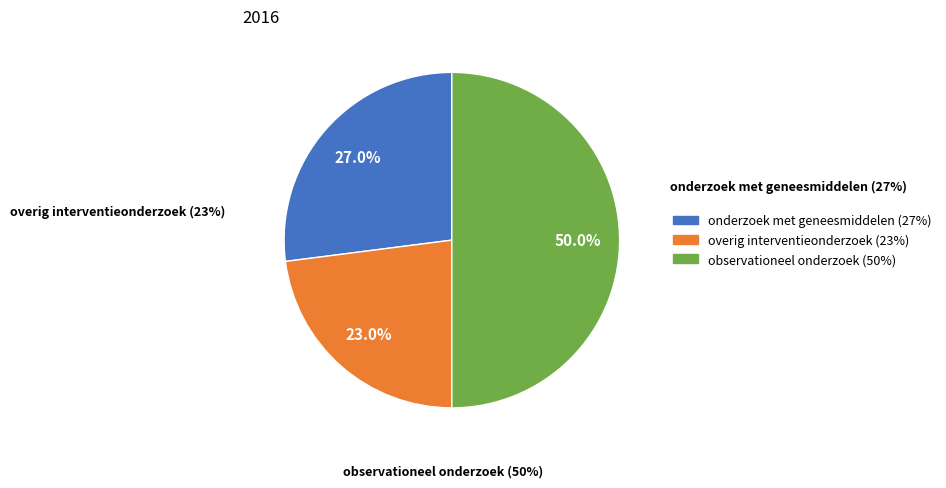

Which slice is the largest?

observationeel onderzoek (50%)